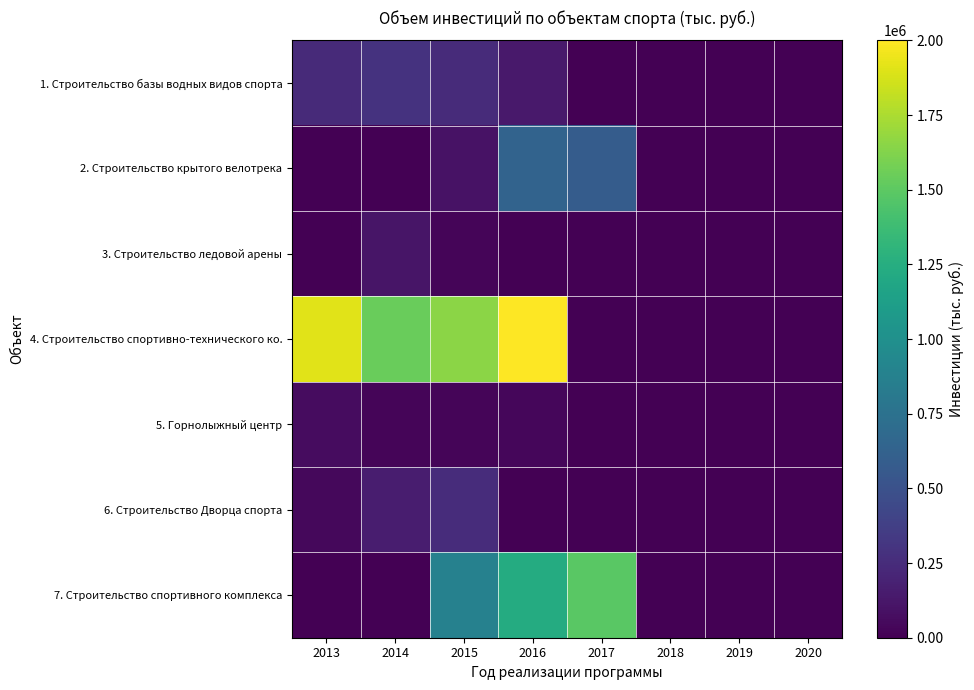

Reading left to right, what are all the values shown in this chart?

1. Строительство базы водных видов спорта: 2013=239000	2014=295000	2015=249000	2016=138000	2017=0	2018=0	2019=0	2020=0
2. Строительство крытого велотрека: 2013=0	2014=0	2015=100000	2016=635000	2017=585000	2018=0	2019=0	2020=0
3. Строительство ледовой арены: 2013=0	2014=110000	2015=30000	2016=0	2017=0	2018=0	2019=0	2020=0
4. Строительство спортивно-технического ко.: 2013=1911000	2014=1542000	2015=1654000	2016=2000000	2017=0	2018=0	2019=0	2020=0
5. Горнолыжный центр: 2013=65000	2014=30000	2015=30000	2016=35000	2017=5000	2018=0	2019=0	2020=0
6. Строительство Дворца спорта: 2013=40000	2014=160000	2015=250000	2016=0	2017=0	2018=0	2019=0	2020=0
7. Строительство спортивного комплекса: 2013=0	2014=0	2015=880000	2016=1230000	2017=1490000	2018=0	2019=0	2020=0